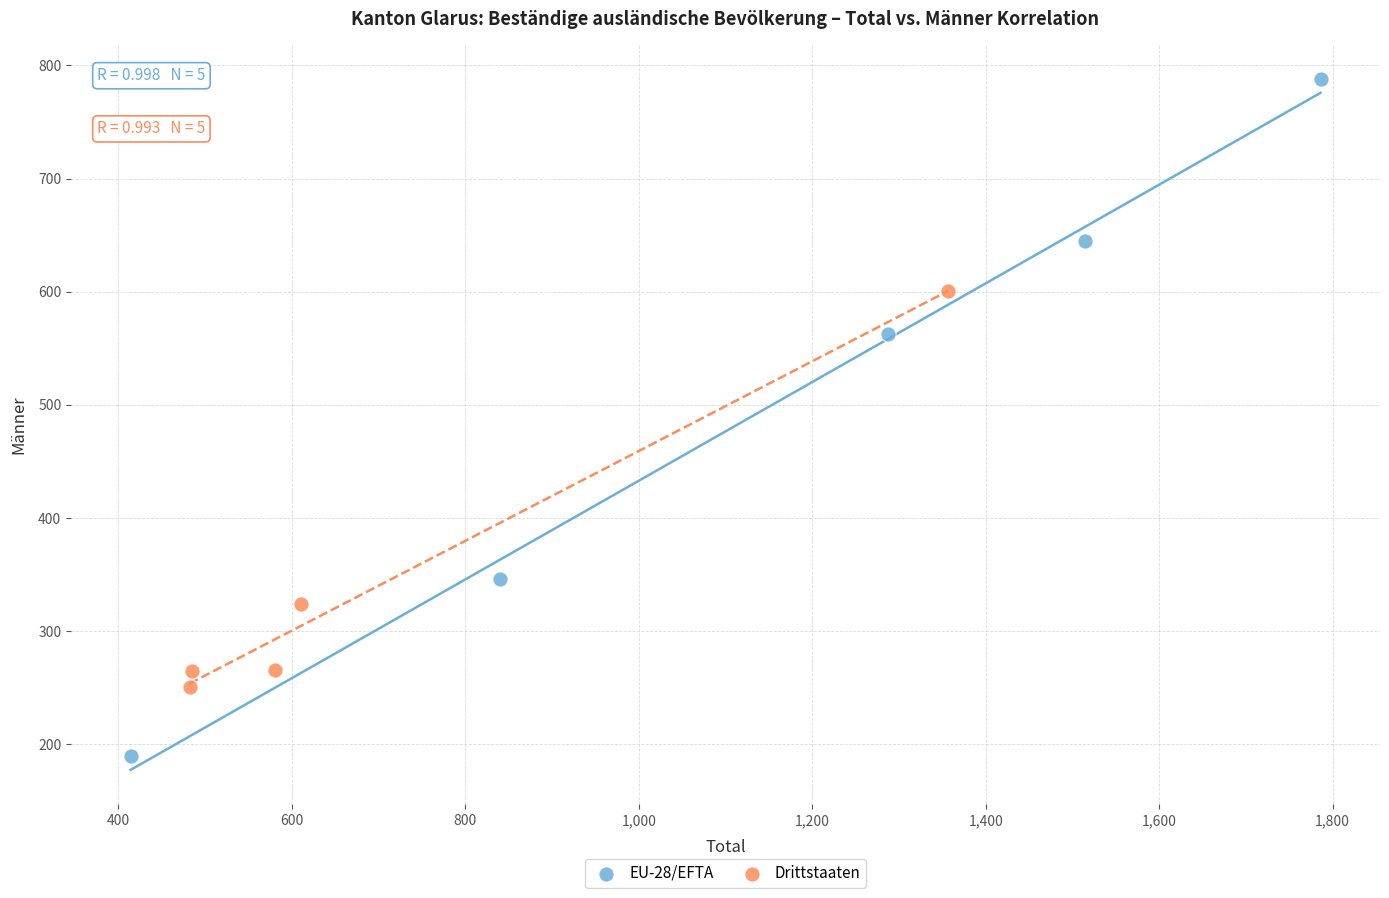

Which series contains the highest Y value?

EU-28/EFTA